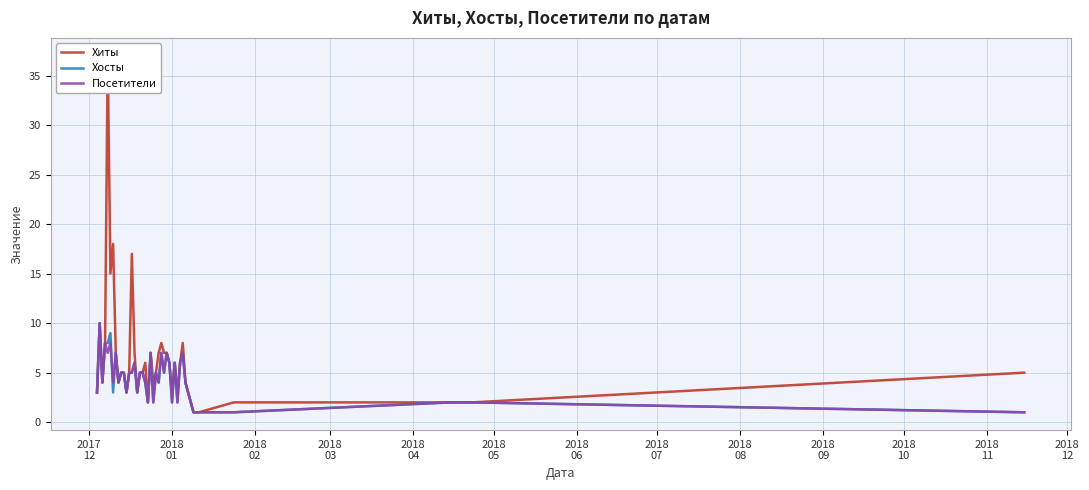

Count the Хосты values in the range 3 to 6.

21